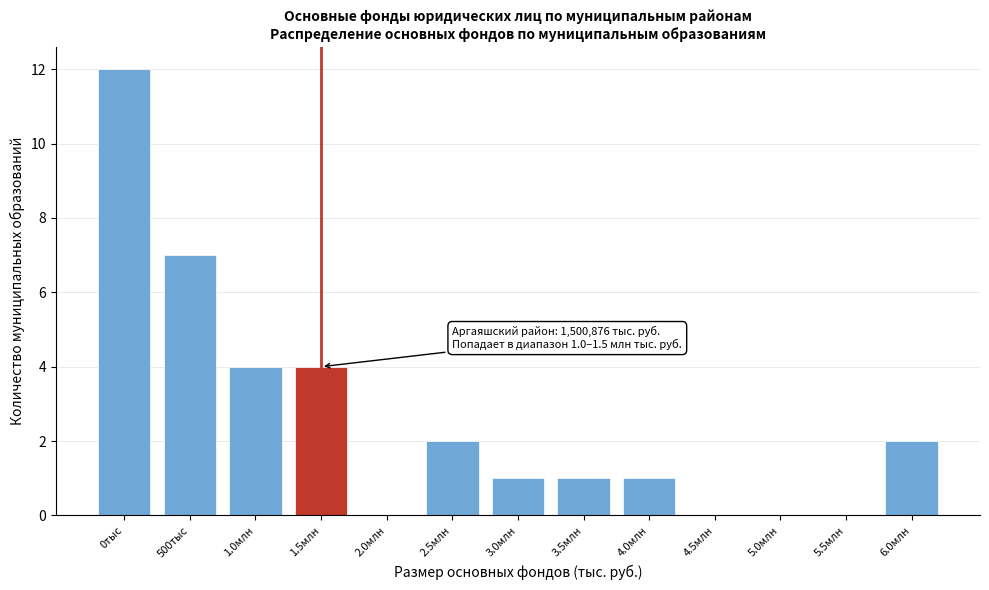

Reading left to right, list all the values displayed in this chart.

0тыс=12	500тыс=7	1.0млн=4	1.5млн=4	2.0млн=0	2.5млн=2	3.0млн=1	3.5млн=1	4.0млн=1	4.5млн=0	5.0млн=0	5.5млн=0	6.0млн=2